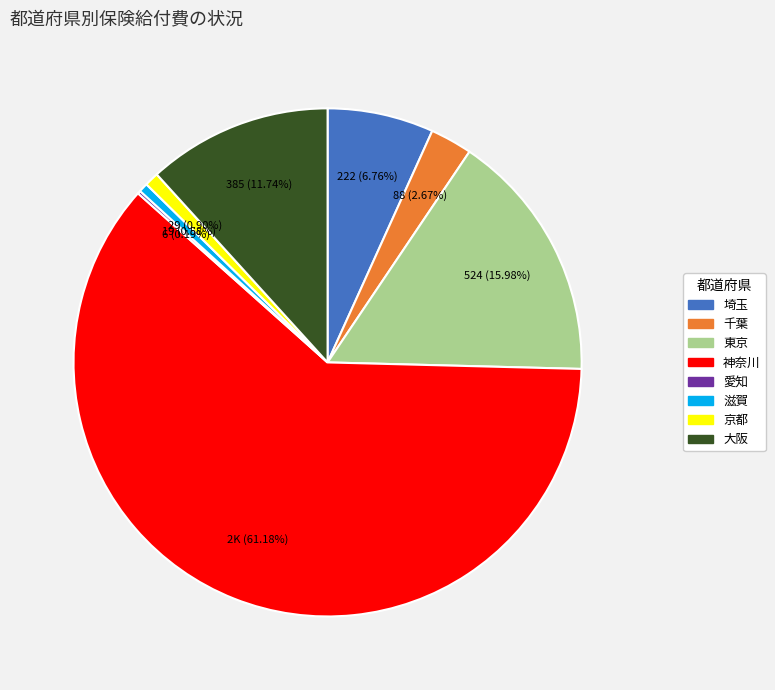

To the nearest percent, what portion does 滋賀 represent?

1%